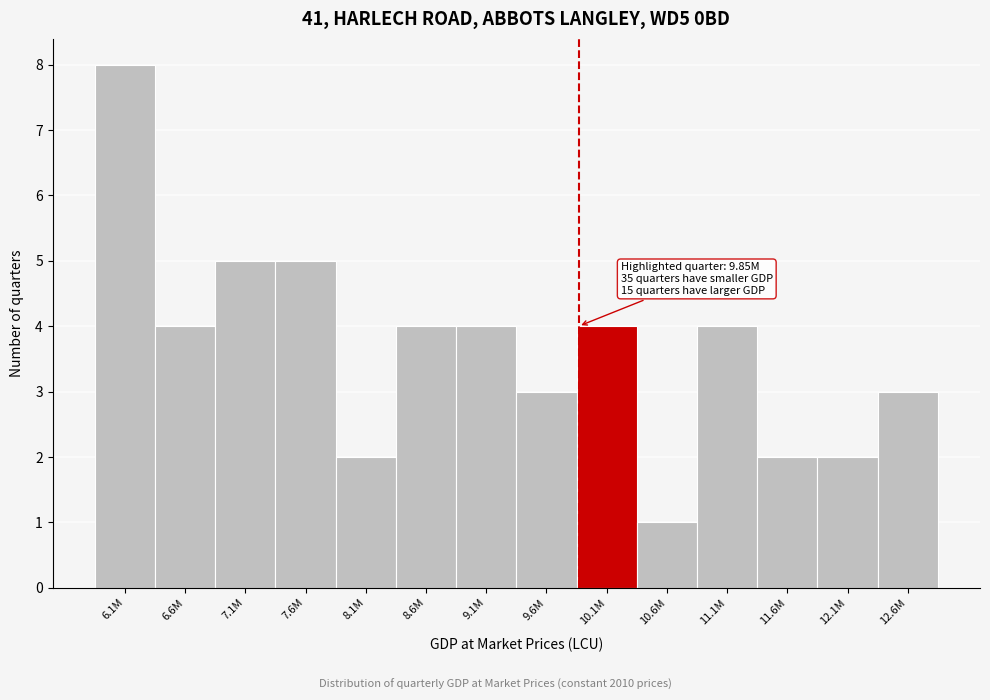

Reading left to right, list all the values displayed in this chart.

8	4	5	5	2	4	4	3	4	1	4	2	2	3